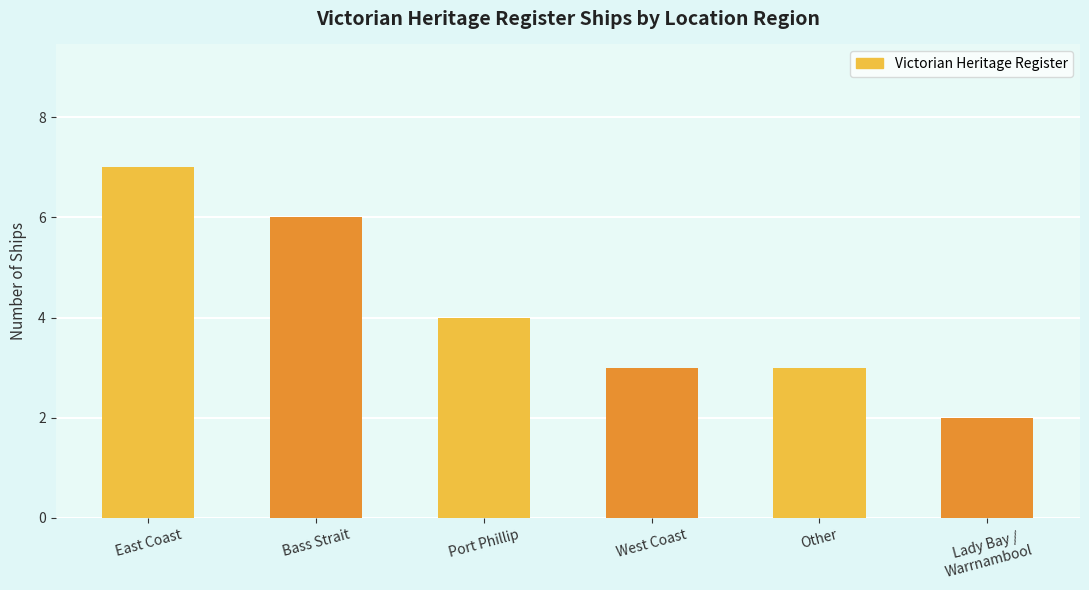

How many values are below 4?

3